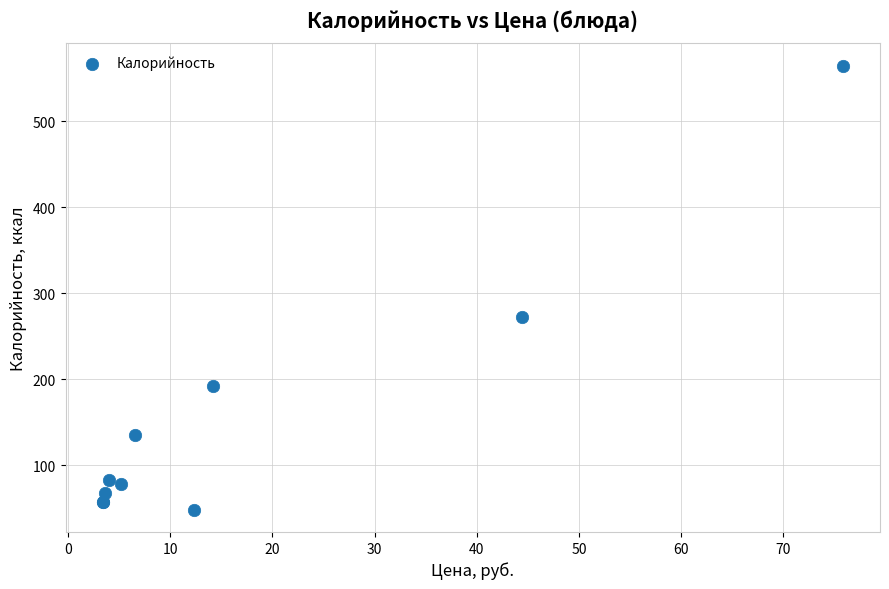

What Y value in the scatter plot is closest to 306?

272